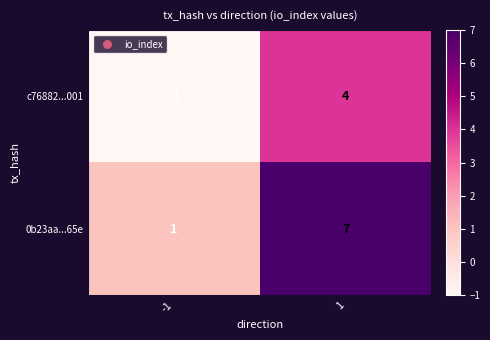

What is the sum of the 0b23aa...65e values at -1 and 1?

8